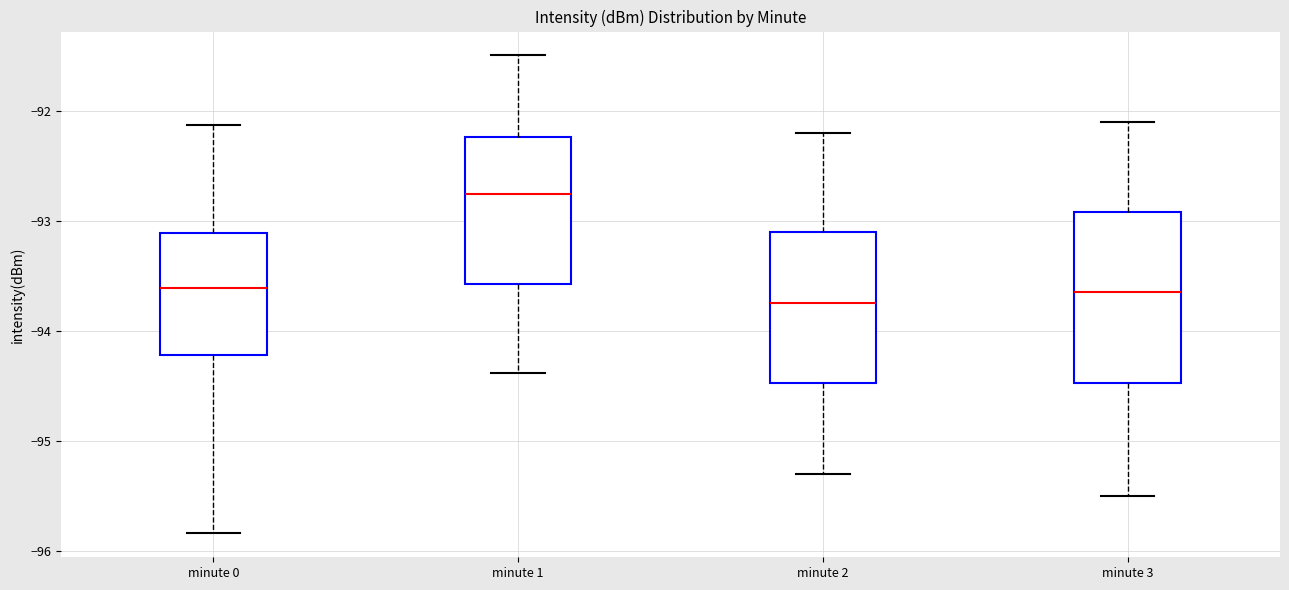

Which box's median line is the highest?

minute 1